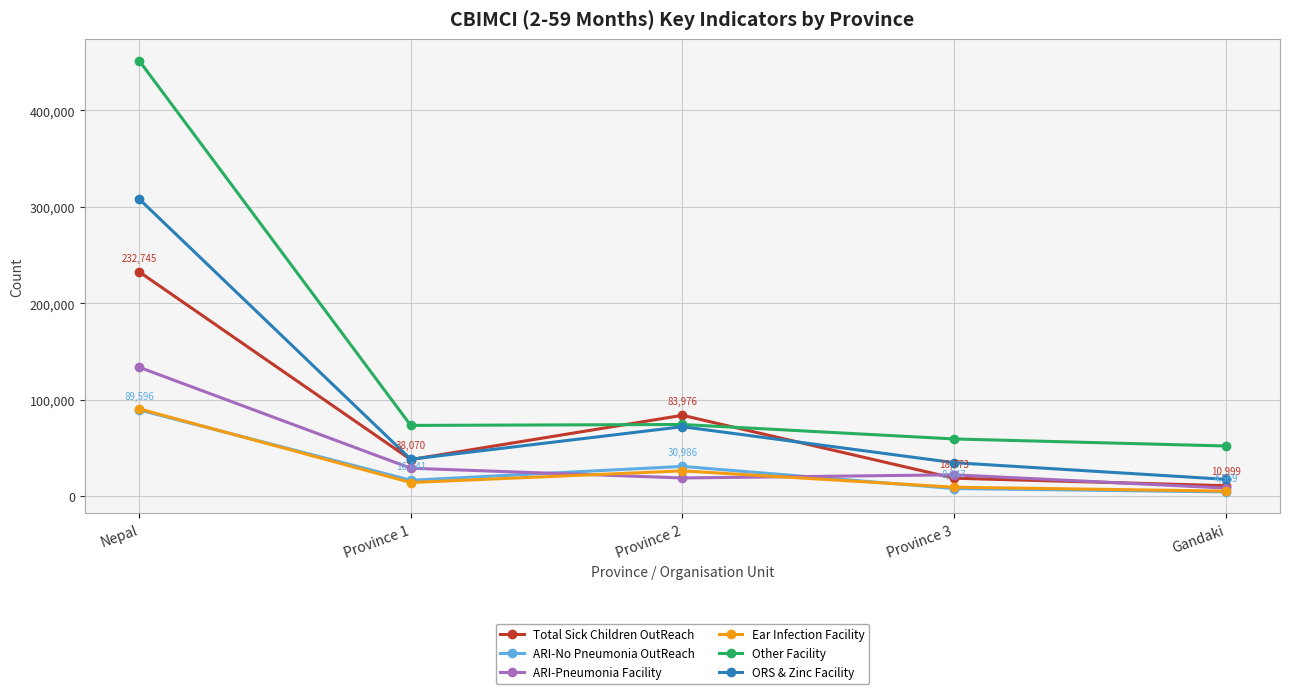

The Total Sick Children OutReach series shows 38070 at Province 1. True or false?

True